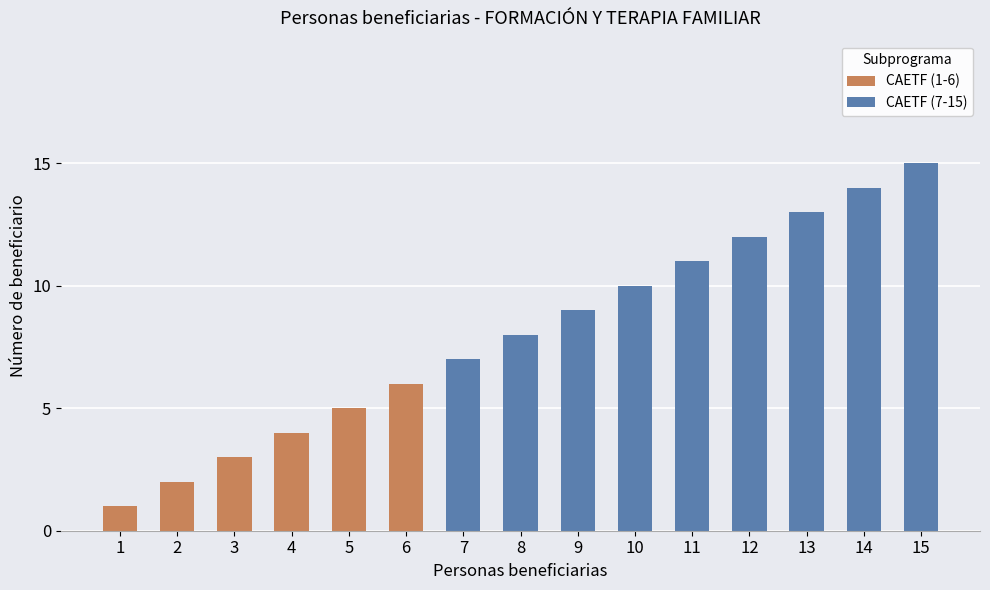

How many bars are there in total?

15